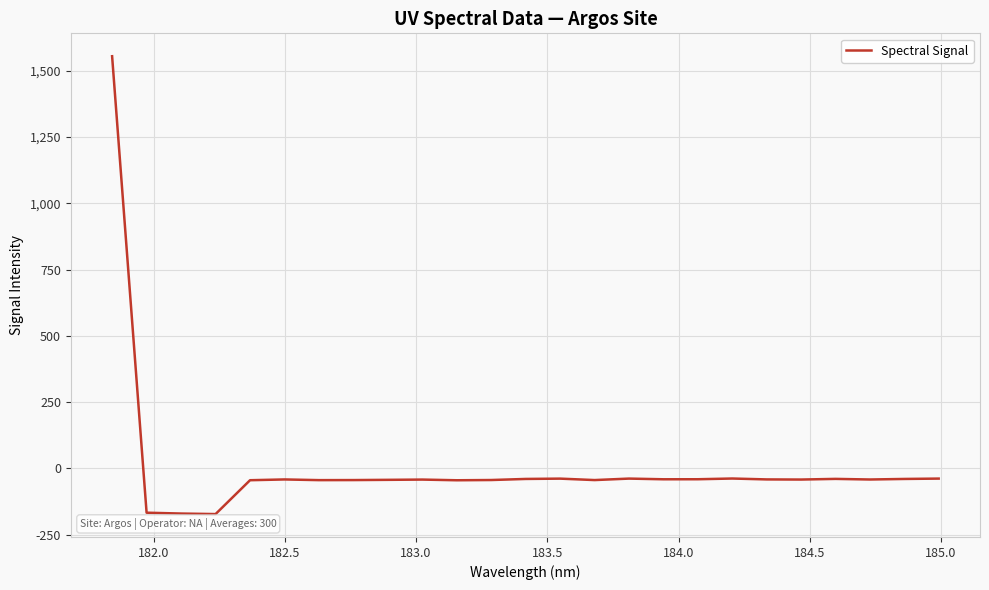

What is the maximum value shown in the chart?

1555.1